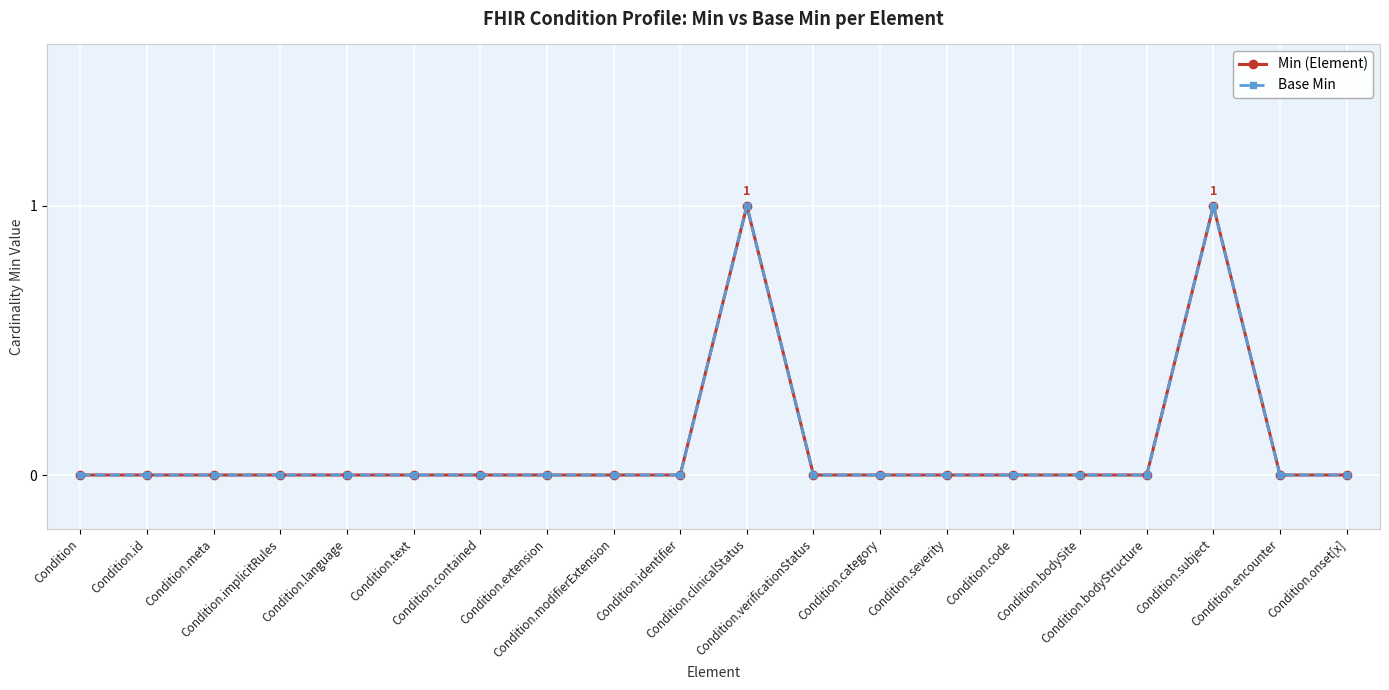

Is this an area chart (filled region under the line)?

No